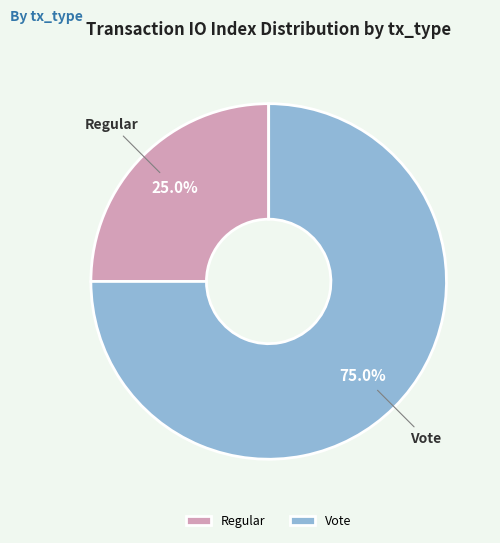

To the nearest percent, what percentage of the pie is Vote?

75%